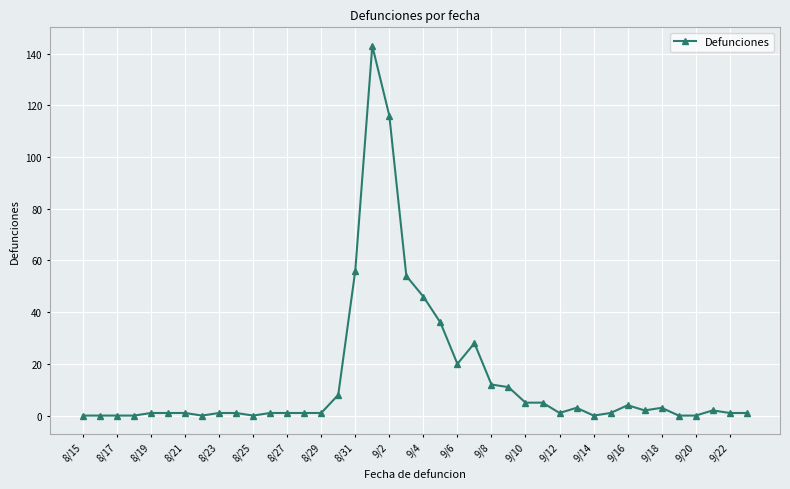

How many data points does each series have?

40